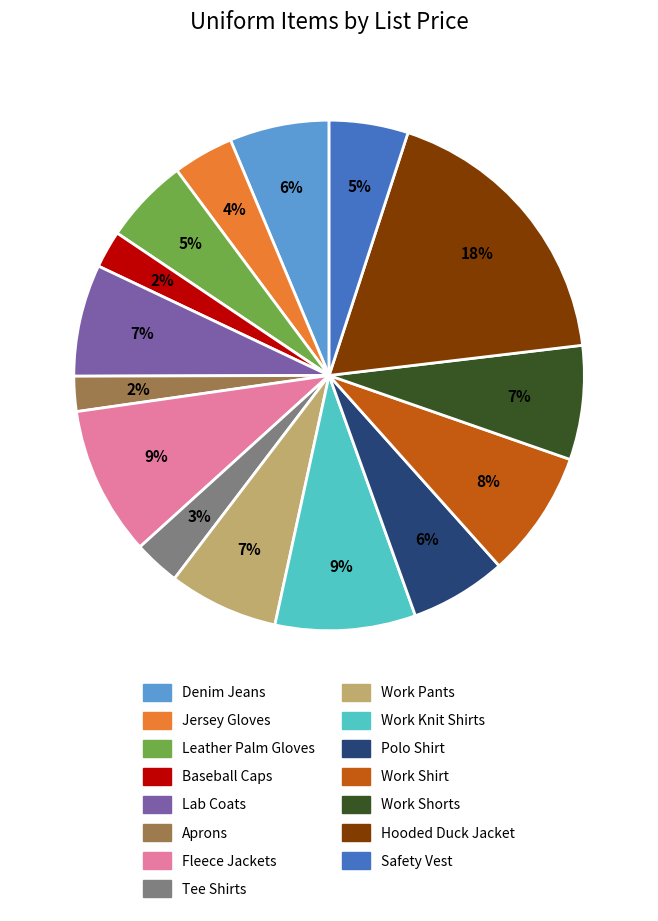

Which slice is the largest?

Hooded Duck Jacket